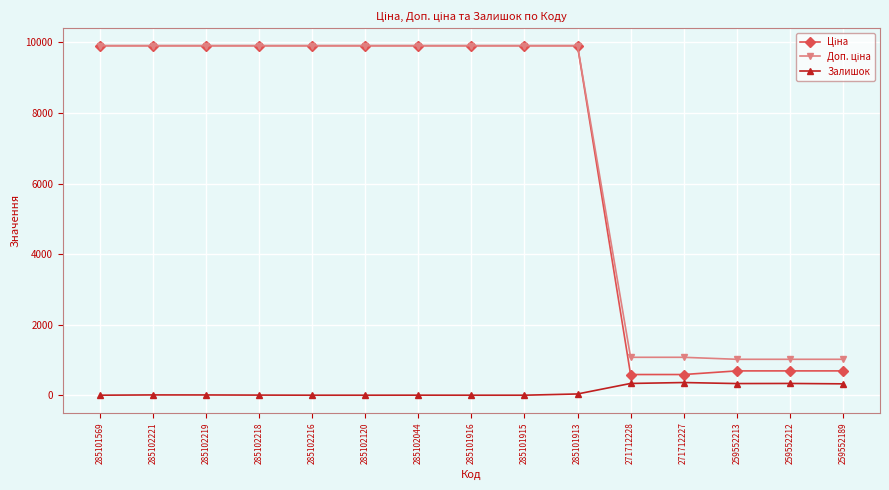

The Залишок series shows 1.0 at 285102044. True or false?

True